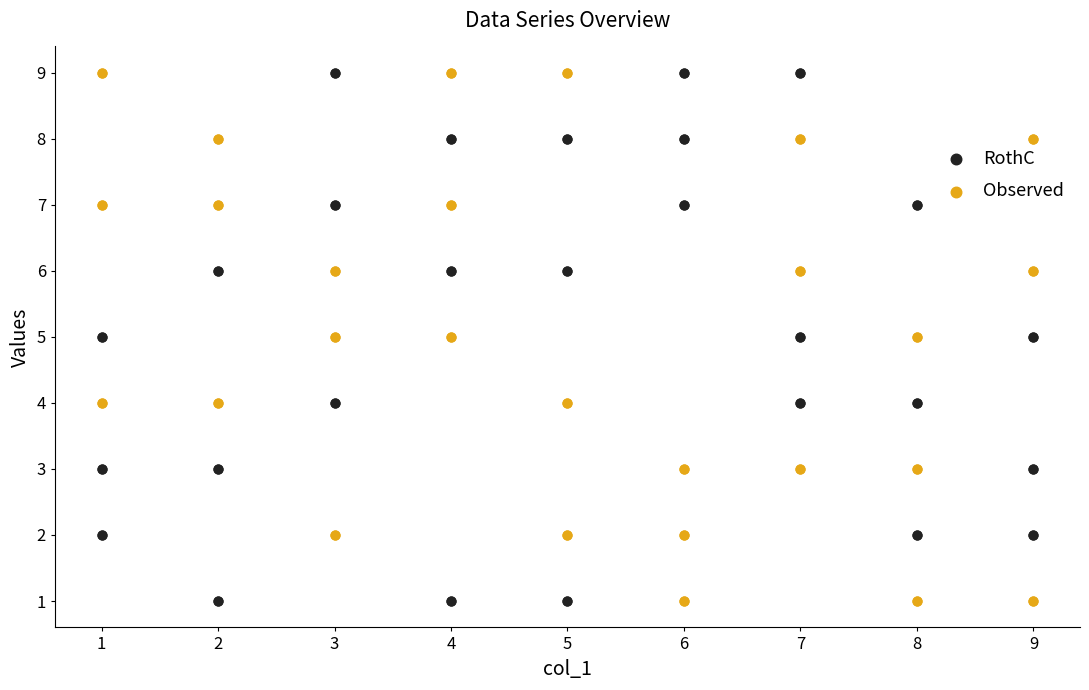

What is the X range (max minus min) for the scatter plot?

8